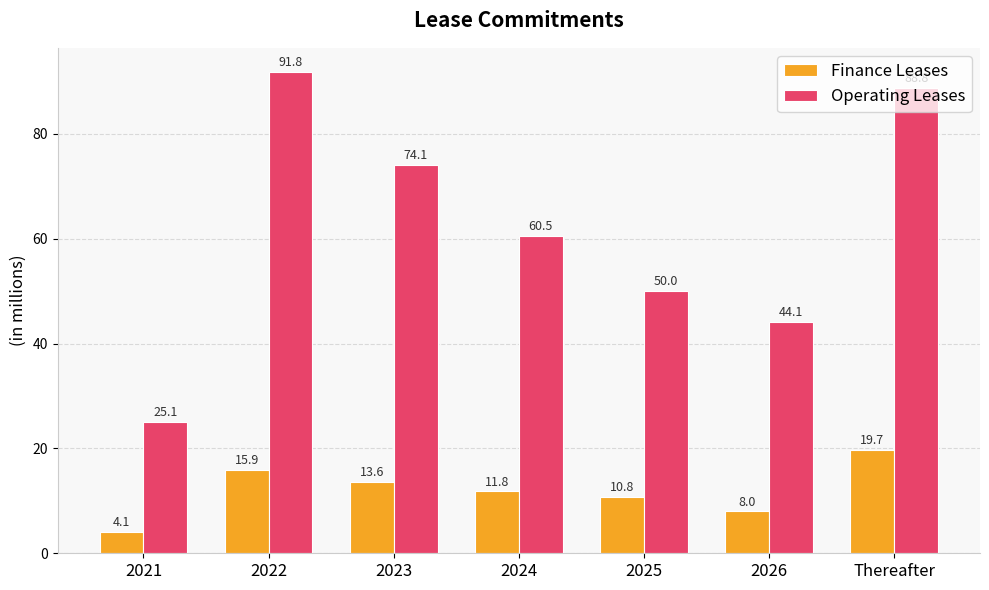

What is the sum of all Operating Leases values?

434.4